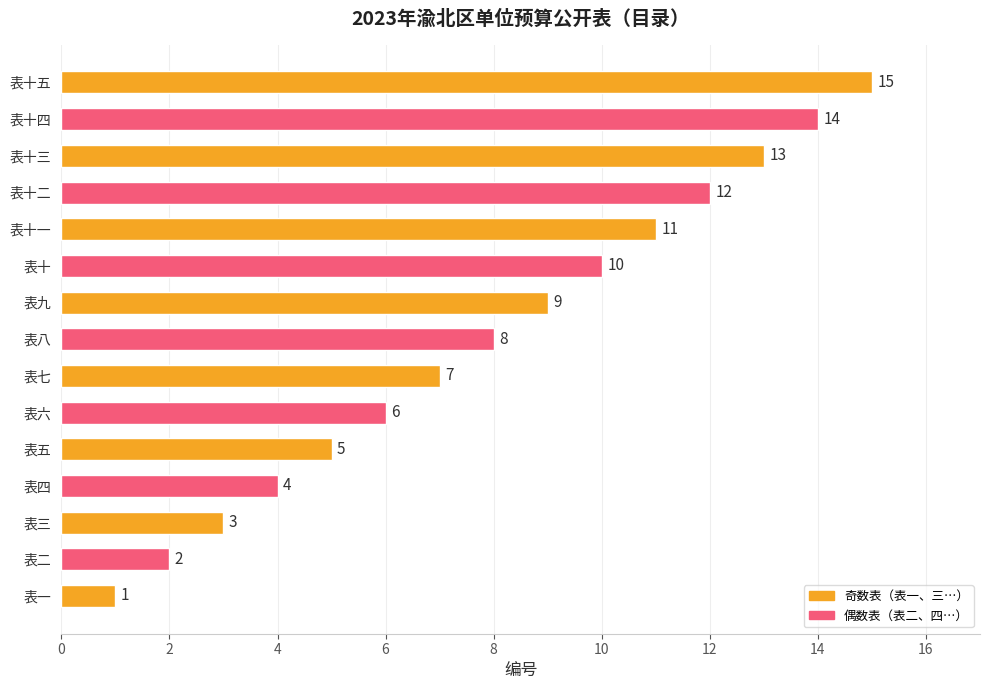

What is the minimum value shown in the chart?

1